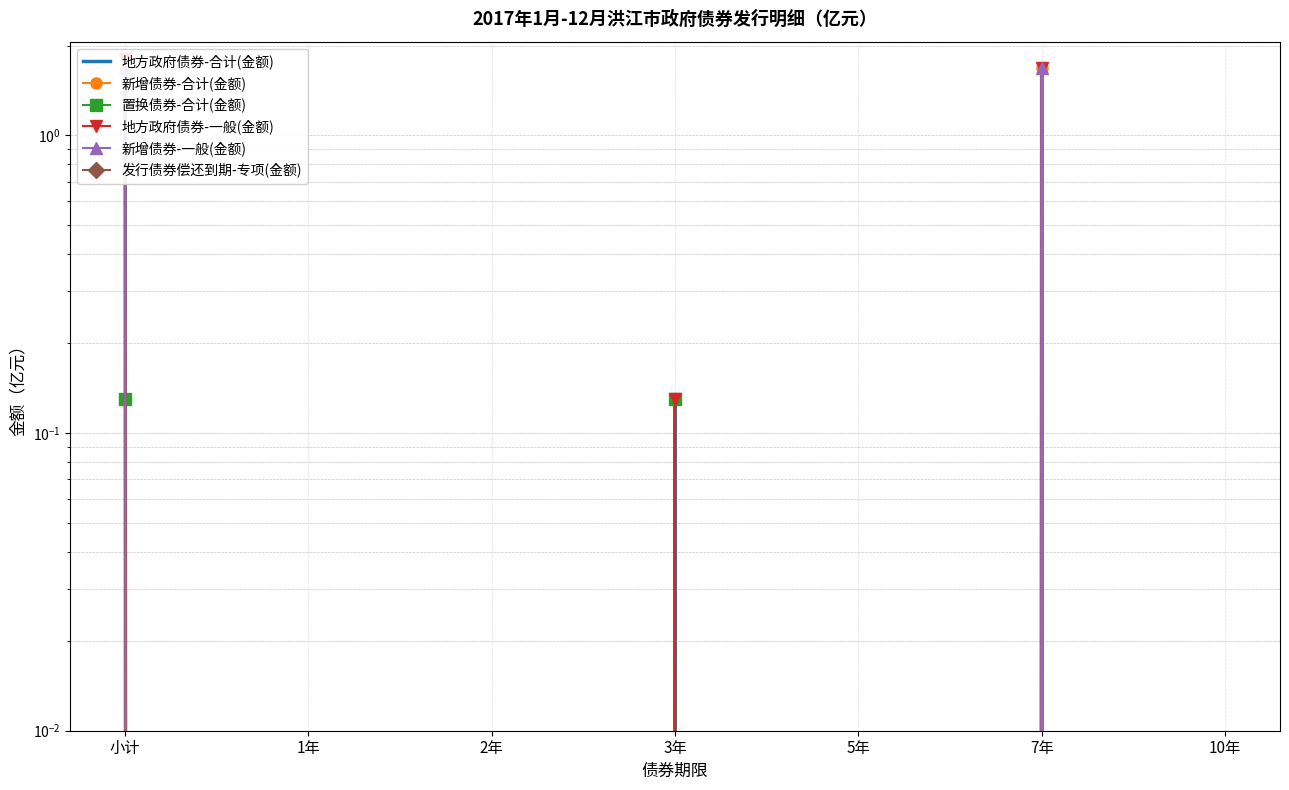

Between 小计 and 2年, which is larger?

小计